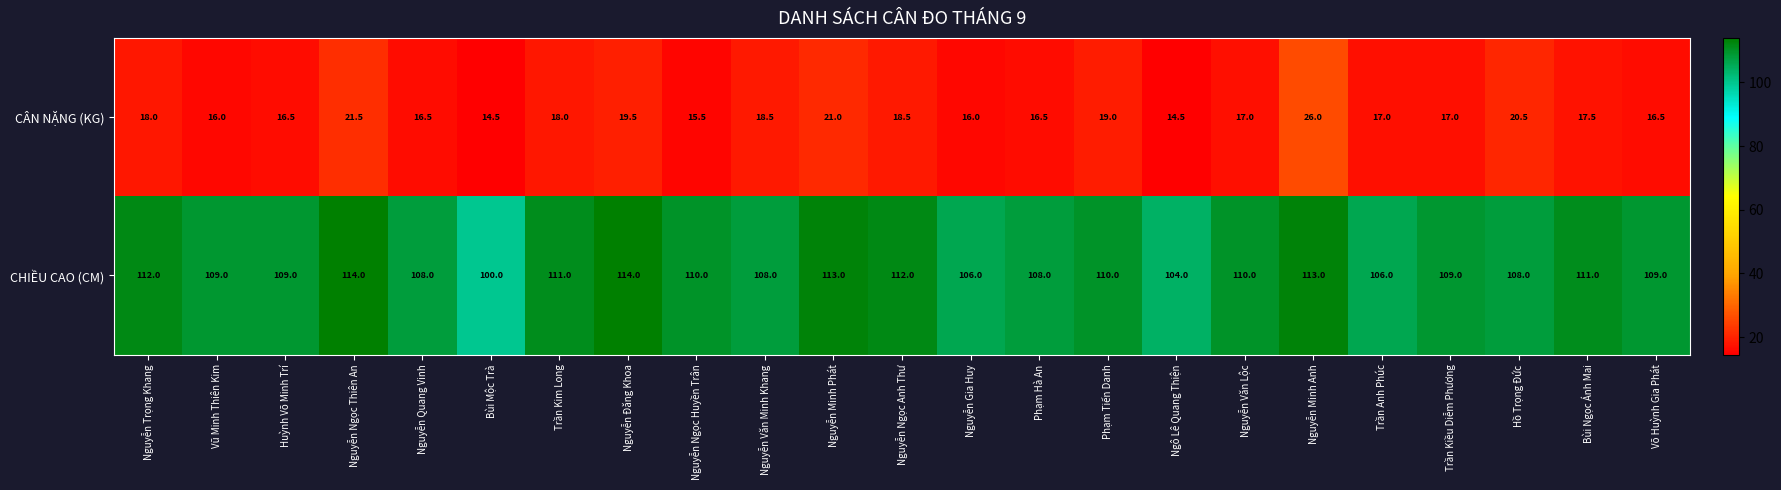

The value of CHIỀU CAO (CM) at Bùi Ngọc Ánh Mai is 183.1. True or false?

False